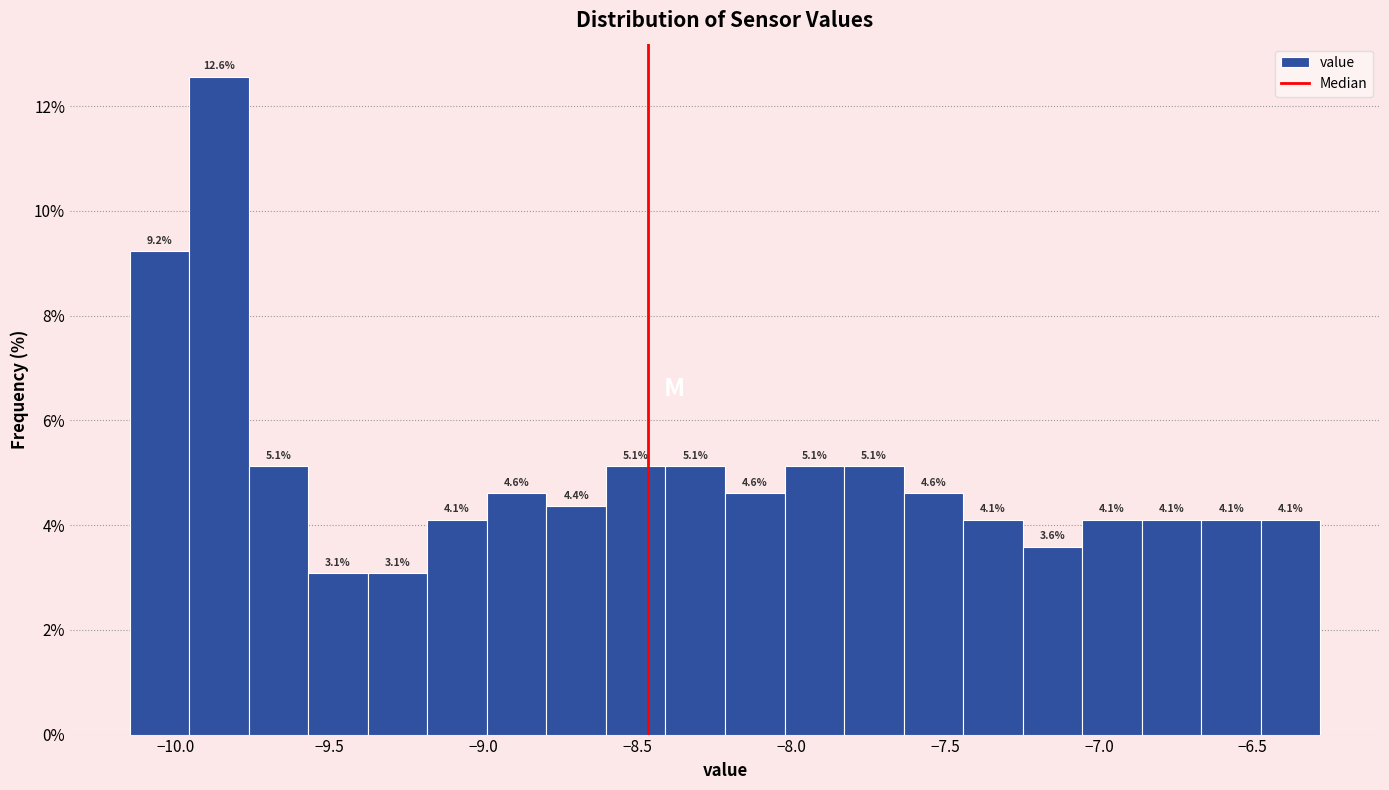

Around what value on the x-axis is the tallest bar? Give the approximate position of its centre, as read against the axis.

-9.85